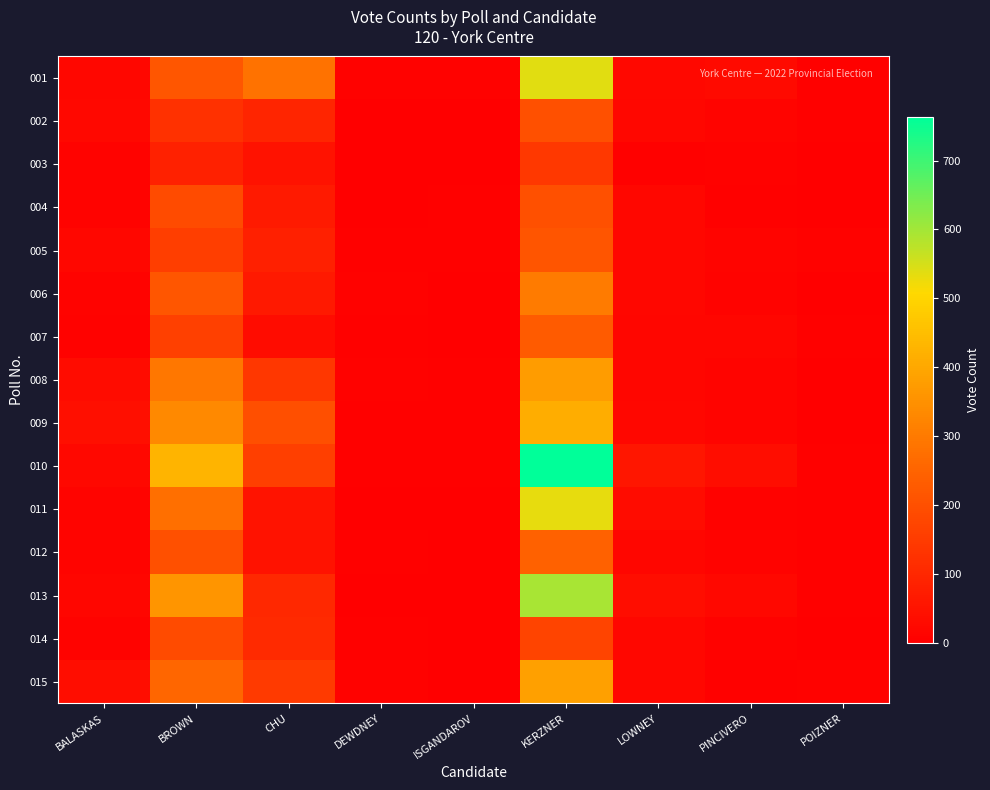

Reading left to right, extract all data points from this chart.

001: BALASKAS=19	BROWN=216	CHU=282	DEWDNEY=8	ISGANDAROV=8	KERZNER=539	LOWNEY=23	PINCIVERO=28	POIZNER=3
002: BALASKAS=22	BROWN=125	CHU=94	DEWDNEY=1	ISGANDAROV=0	KERZNER=200	LOWNEY=19	PINCIVERO=13	POIZNER=4
003: BALASKAS=11	BROWN=86	CHU=47	DEWDNEY=1	ISGANDAROV=0	KERZNER=143	LOWNEY=4	PINCIVERO=6	POIZNER=1
004: BALASKAS=9	BROWN=188	CHU=67	DEWDNEY=1	ISGANDAROV=5	KERZNER=201	LOWNEY=20	PINCIVERO=4	POIZNER=1
005: BALASKAS=19	BROWN=157	CHU=81	DEWDNEY=3	ISGANDAROV=5	KERZNER=213	LOWNEY=18	PINCIVERO=13	POIZNER=7
006: BALASKAS=10	BROWN=217	CHU=64	DEWDNEY=8	ISGANDAROV=1	KERZNER=302	LOWNEY=19	PINCIVERO=11	POIZNER=2
007: BALASKAS=6	BROWN=163	CHU=32	DEWDNEY=3	ISGANDAROV=0	KERZNER=227	LOWNEY=16	PINCIVERO=15	POIZNER=4
008: BALASKAS=30	BROWN=293	CHU=139	DEWDNEY=6	ISGANDAROV=3	KERZNER=373	LOWNEY=16	PINCIVERO=14	POIZNER=1
009: BALASKAS=41	BROWN=332	CHU=197	DEWDNEY=5	ISGANDAROV=3	KERZNER=414	LOWNEY=19	PINCIVERO=12	POIZNER=2
010: BALASKAS=23	BROWN=428	CHU=160	DEWDNEY=4	ISGANDAROV=4	KERZNER=763	LOWNEY=59	PINCIVERO=33	POIZNER=5
011: BALASKAS=14	BROWN=275	CHU=49	DEWDNEY=0	ISGANDAROV=1	KERZNER=532	LOWNEY=31	PINCIVERO=6	POIZNER=5
012: BALASKAS=12	BROWN=202	CHU=47	DEWDNEY=4	ISGANDAROV=0	KERZNER=242	LOWNEY=17	PINCIVERO=9	POIZNER=3
013: BALASKAS=15	BROWN=360	CHU=104	DEWDNEY=1	ISGANDAROV=2	KERZNER=596	LOWNEY=34	PINCIVERO=21	POIZNER=4
014: BALASKAS=11	BROWN=190	CHU=107	DEWDNEY=5	ISGANDAROV=0	KERZNER=172	LOWNEY=19	PINCIVERO=6	POIZNER=2
015: BALASKAS=34	BROWN=255	CHU=149	DEWDNEY=8	ISGANDAROV=2	KERZNER=384	LOWNEY=19	PINCIVERO=4	POIZNER=6